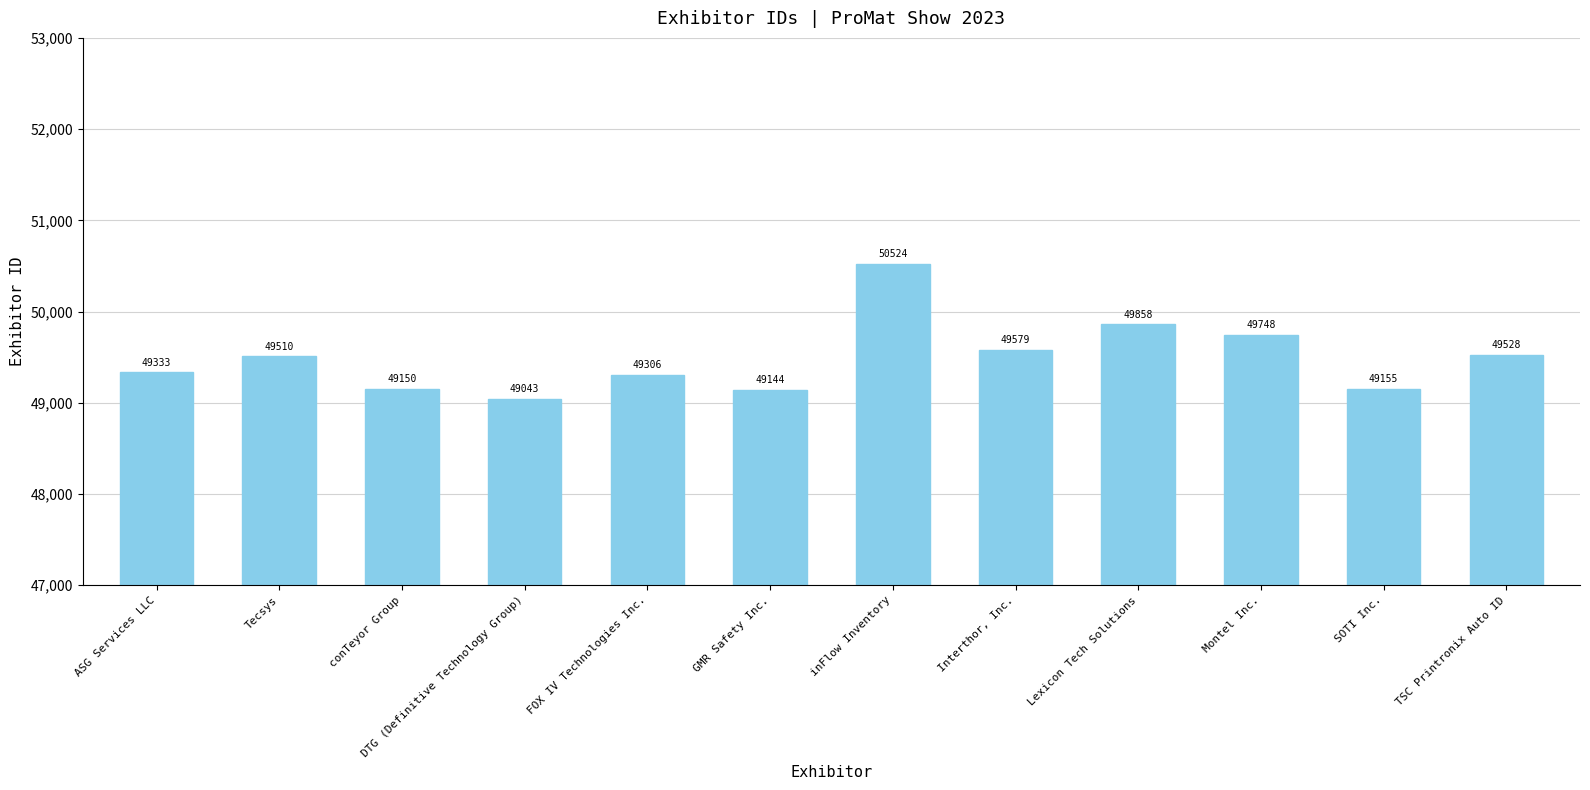

Which label corresponds to the largest value in the chart?

inFlow Inventory